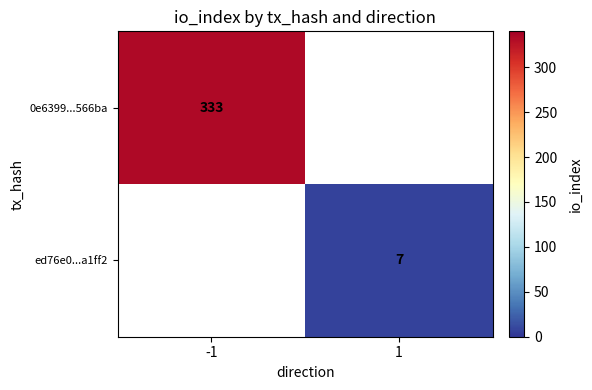

Is the value of ed76e0...a1ff2 at 1 greater than the value of 0e6399...566ba at -1?

No